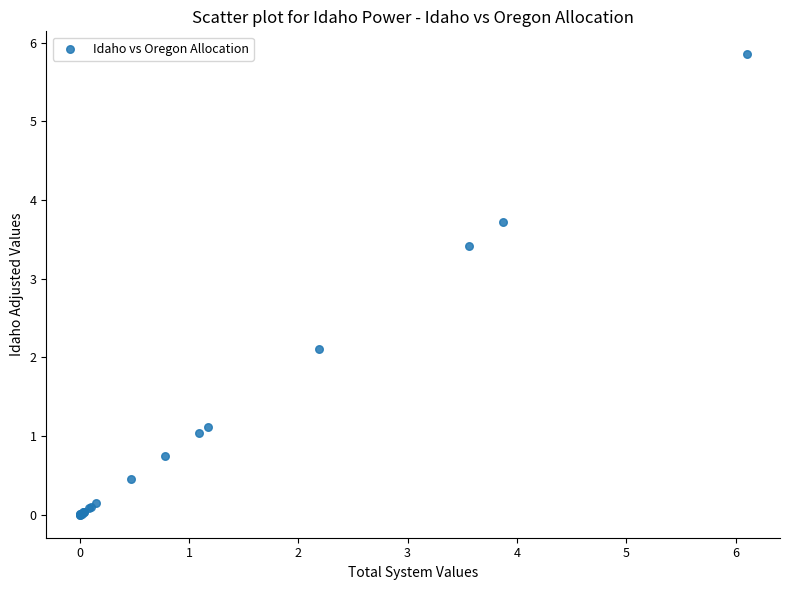

What Y value in the scatter plot is closest to 2?

2.1